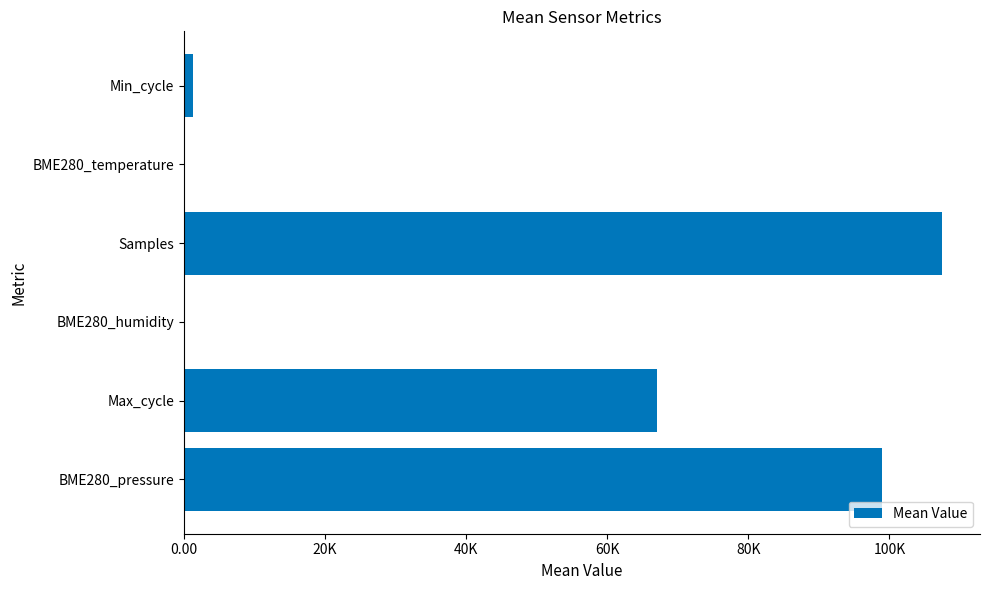

What is the minimum value shown in the chart?

0.5